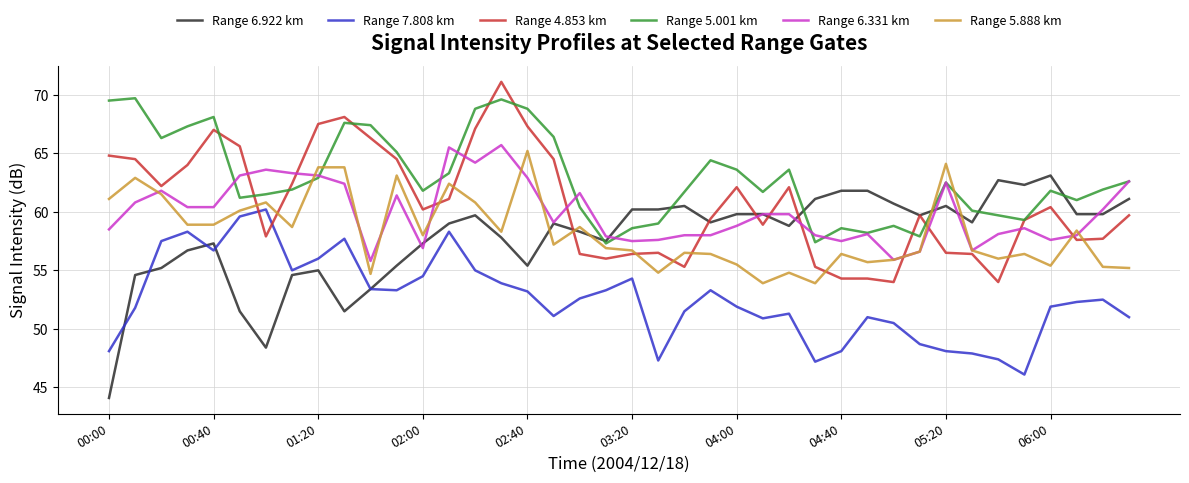

How many intersections are there between Range 6.922 km and Range 5.888 km?

5